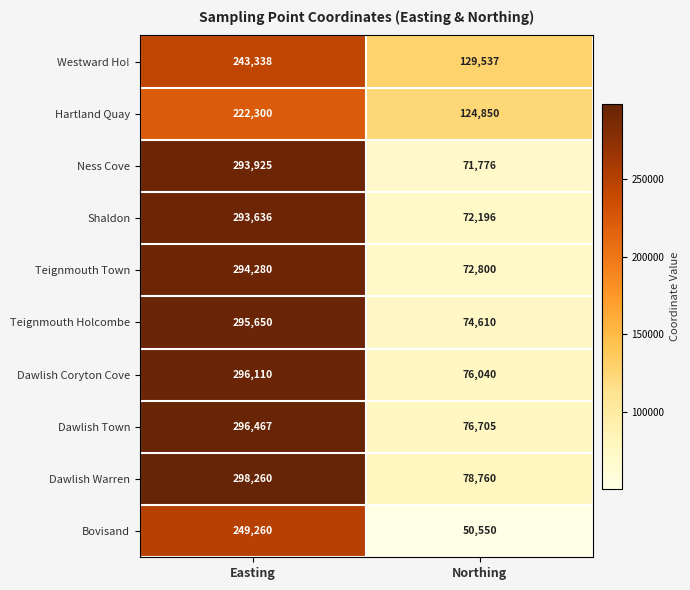

What is the sum of the Teignmouth Town values at Easting and Northing?

367080